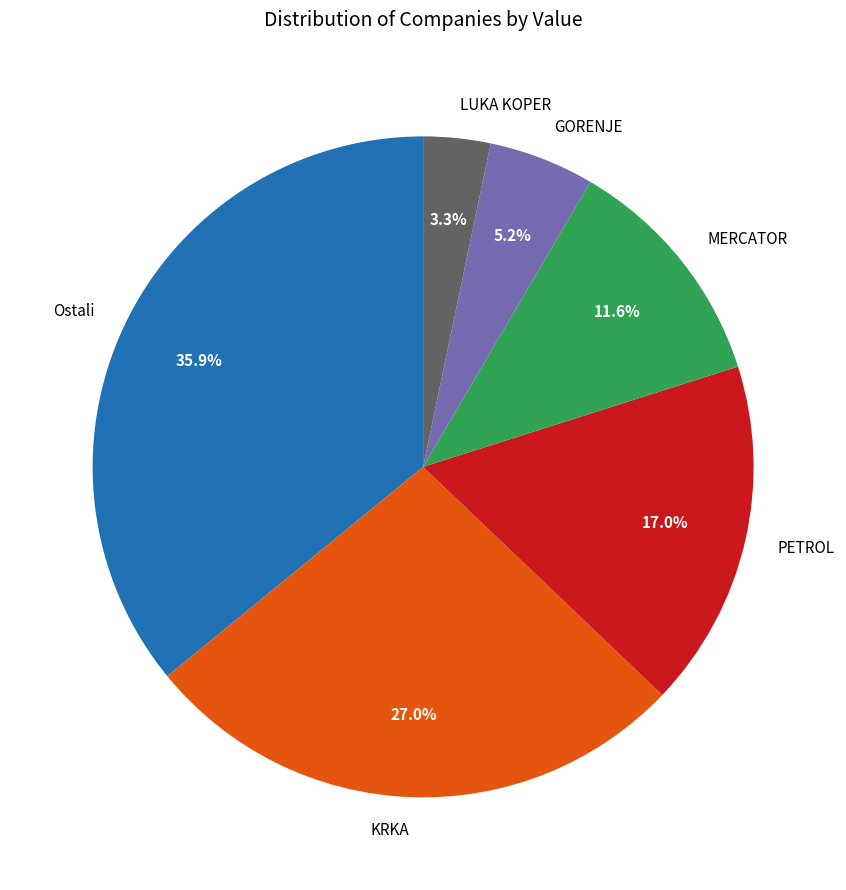

Is it true that GORENJE is 1% of the pie?

False